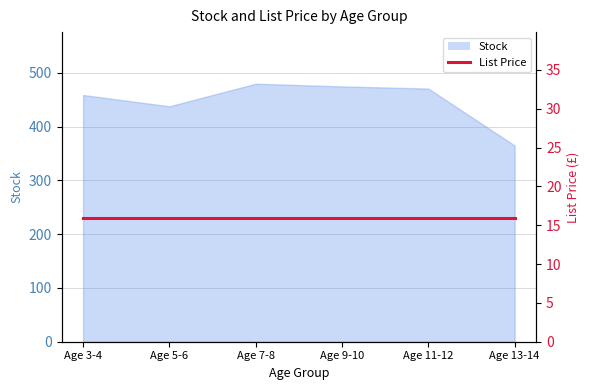

Reading left to right, what are all the values shown in this chart?

Age 3-4=459	Age 5-6=438	Age 7-8=480	Age 9-10=475	Age 11-12=471	Age 13-14=365